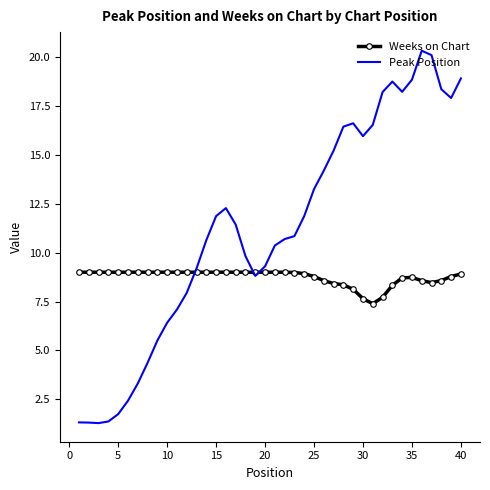

Which series has the largest total across all categories?

Peak Position